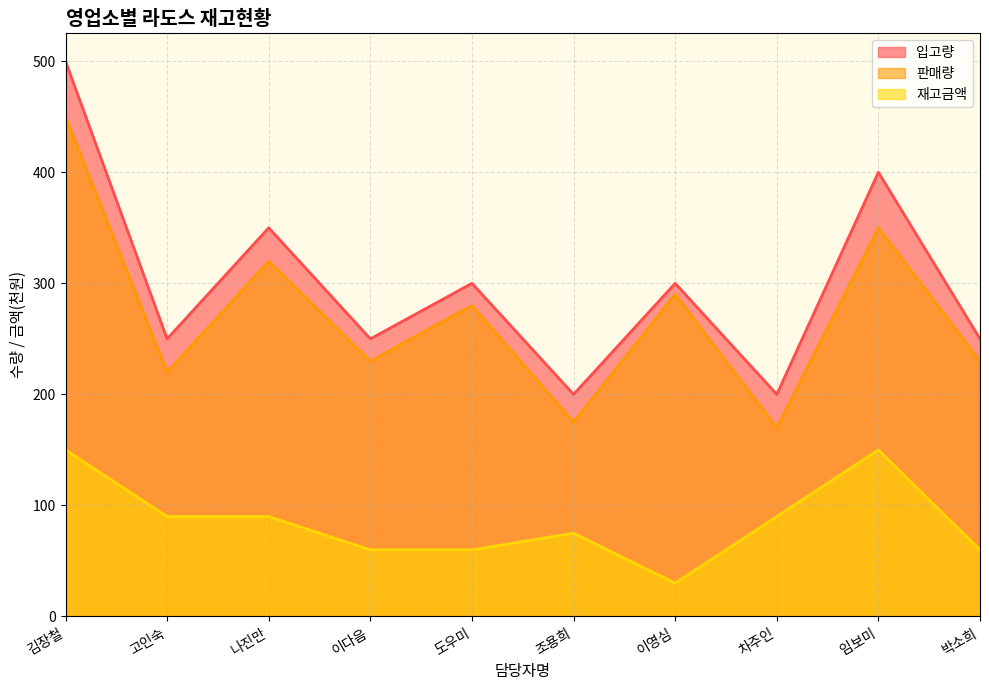

Read the 판매량 value at 도우미, to the nearest 50.

300